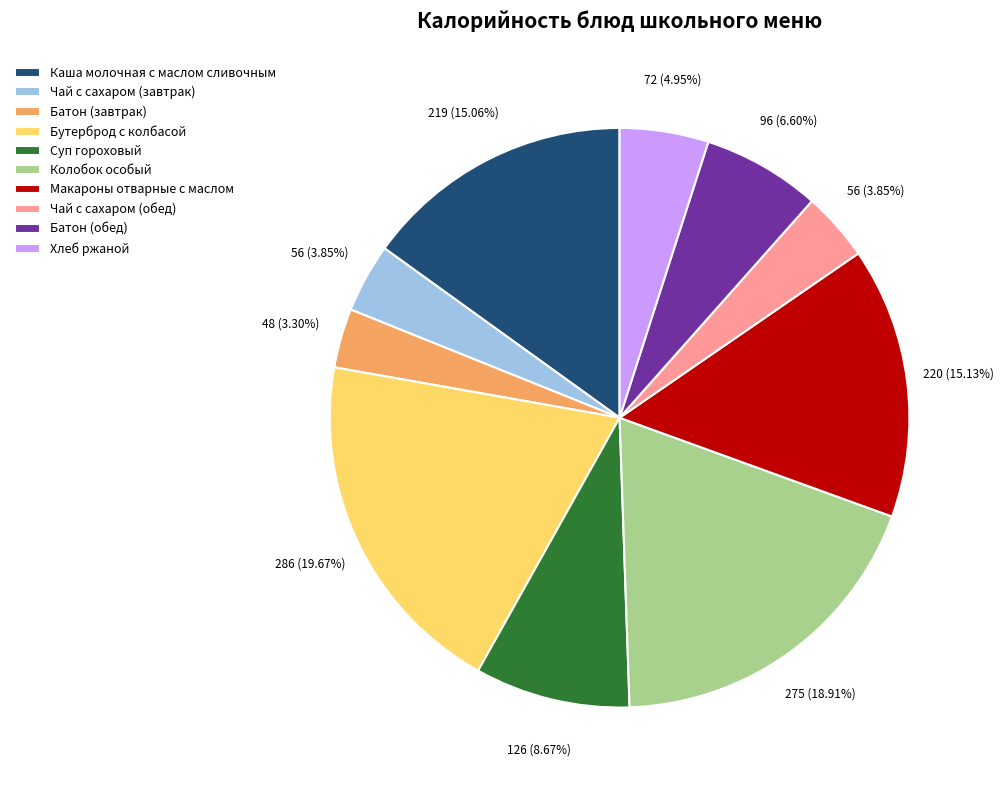

The Колобок особый slice represents 12% of the pie. True or false?

False